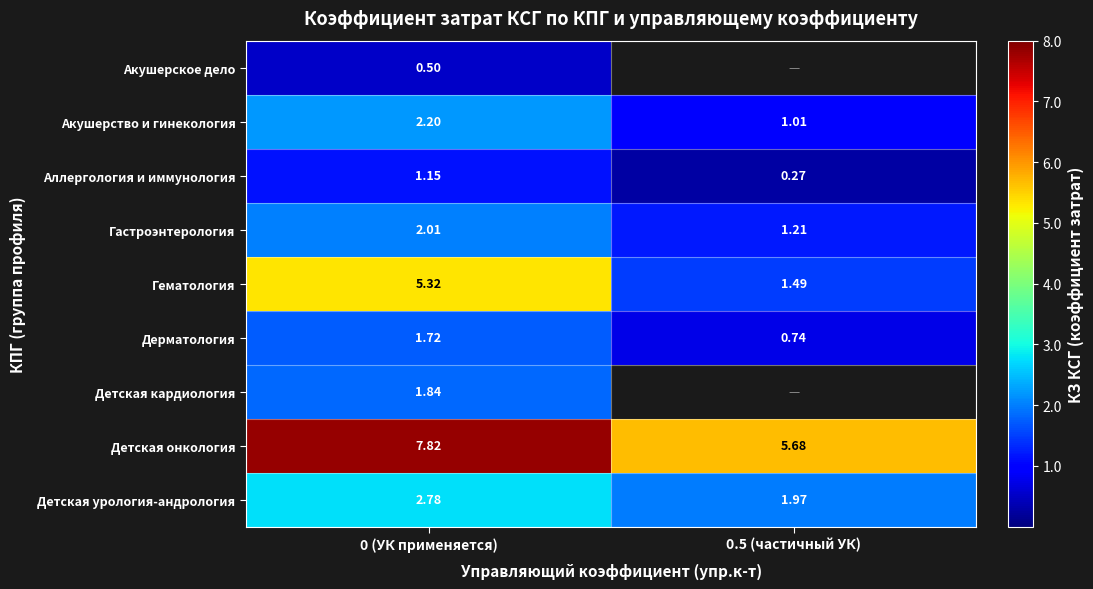

Rank the series at 0 (УК применяется) from lowest to highest value.

Акушерское дело, Аллергология и иммунология, Дерматология, Детская кардиология, Гастроэнтерология, Акушерство и гинекология, Детская урология-андрология, Гематология, Детская онкология